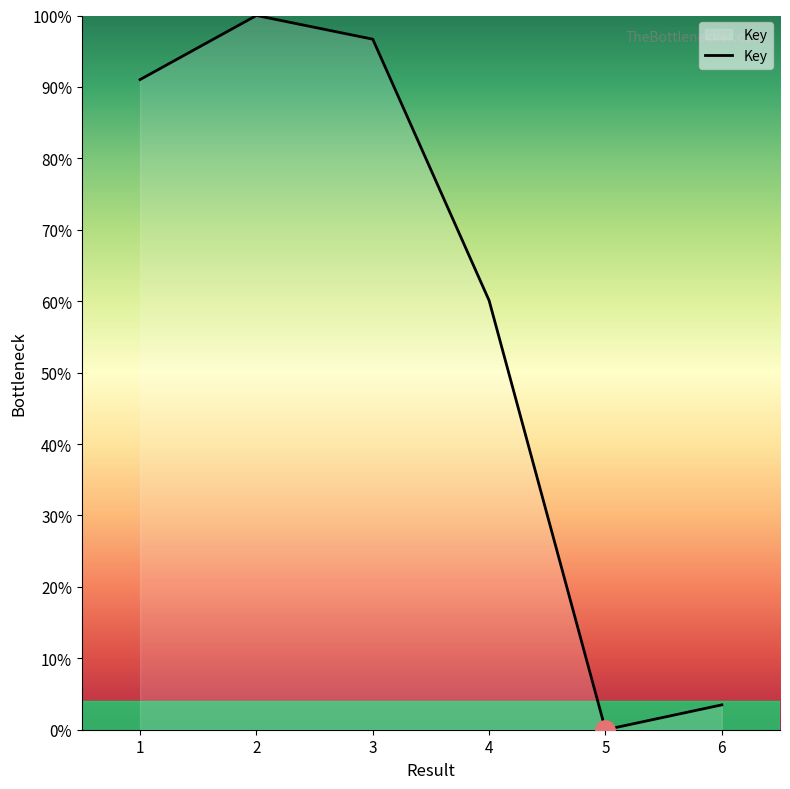

Reading left to right, what are all the values shown in this chart?

91.0	100.0	96.7	60.1	0.0	3.5